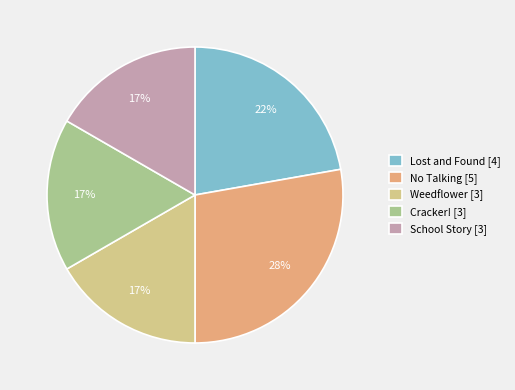

Count the number of slices in the pie.

5